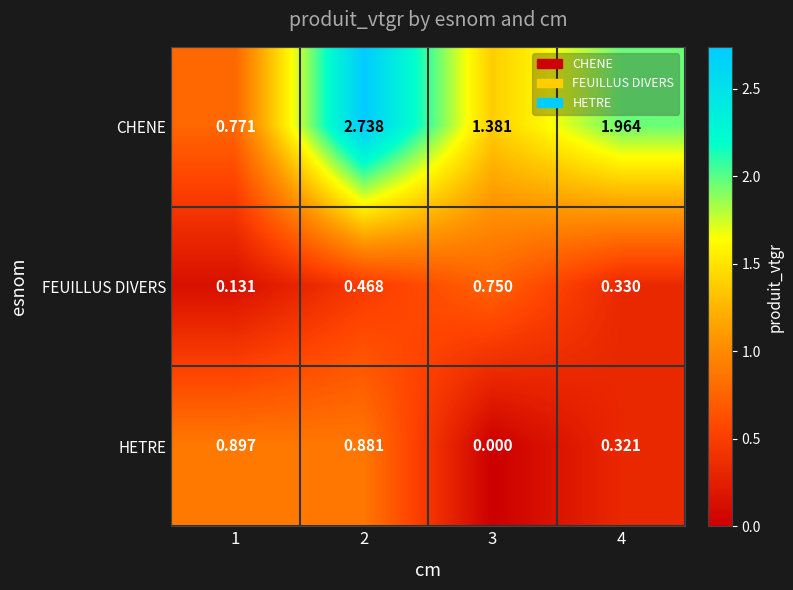

How many series are shown in this chart?

3